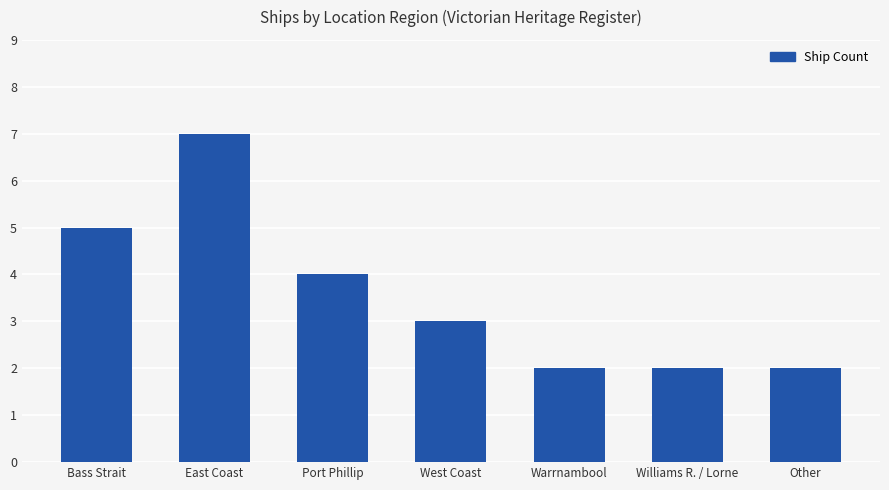

How many data points are less than 3?

3